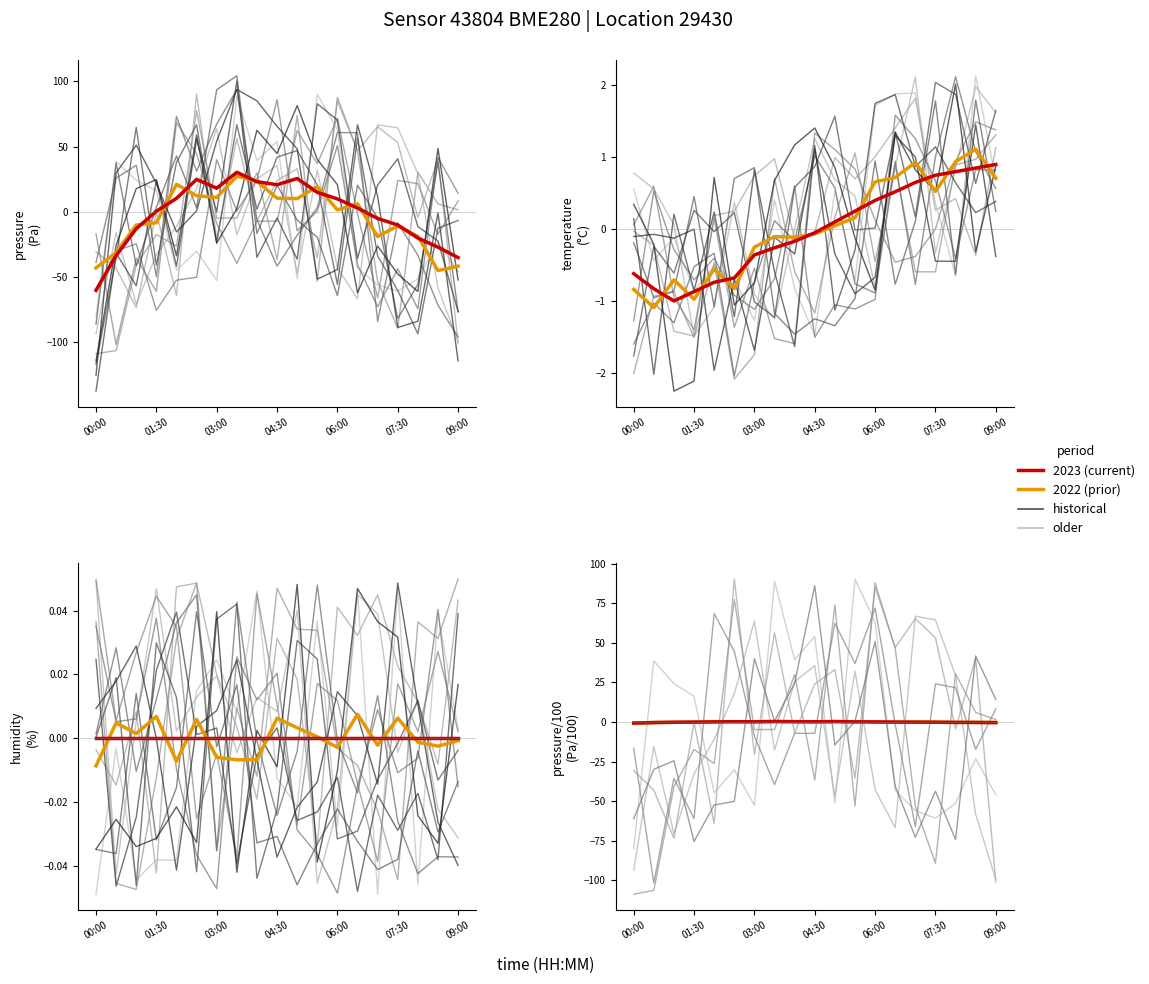

Which series has the largest total across all categories?

temperature